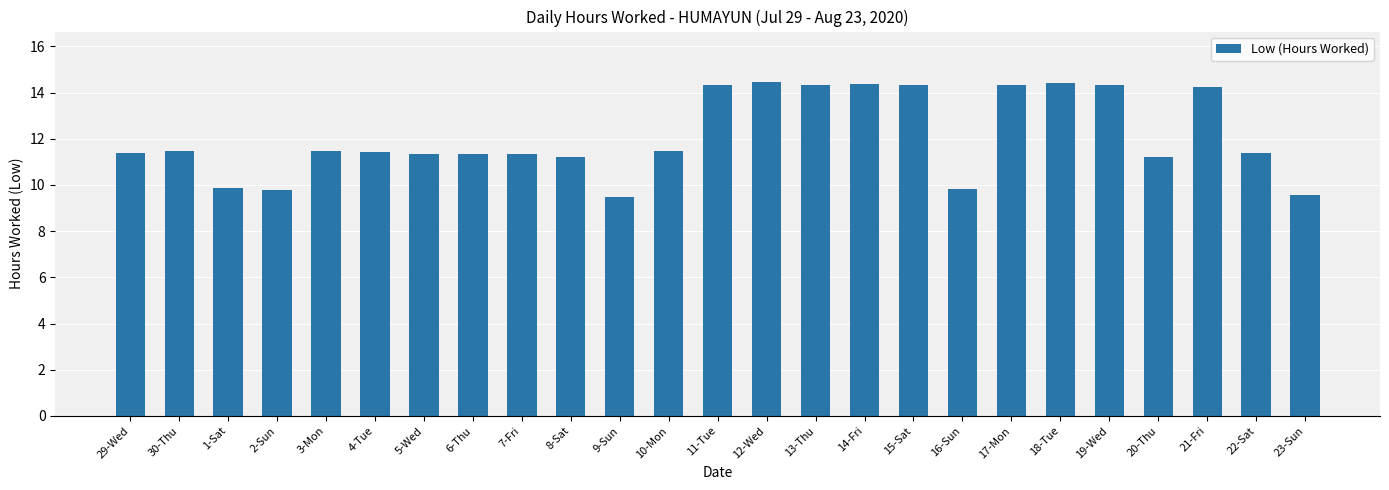

Are the bars grouped side by side (vs. stacked)?

No